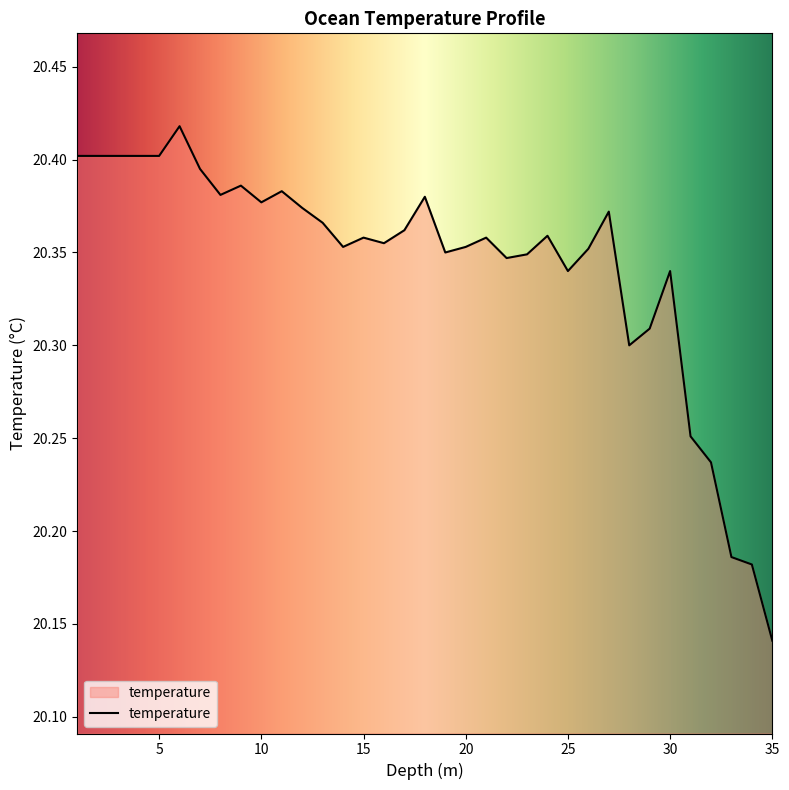

What is the difference between the maximum and minimum values?

0.3